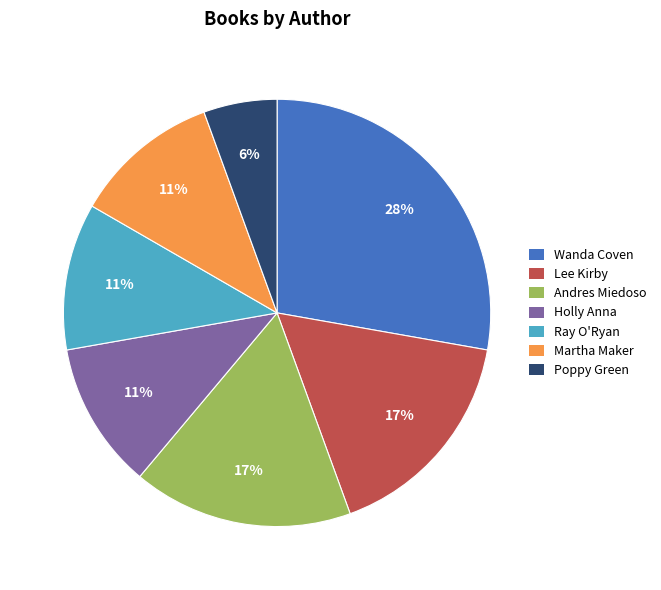

True or false: Lee Kirby accounts for 17% of the total.

True